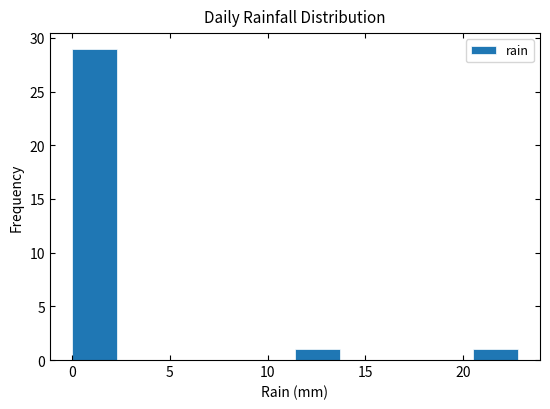

What is the height of the bar covering 11.5 to 13.5 on the x-axis? Neither the bar edges nor the heights are printed on the chart, so give them approximately, as read against the axes.

1